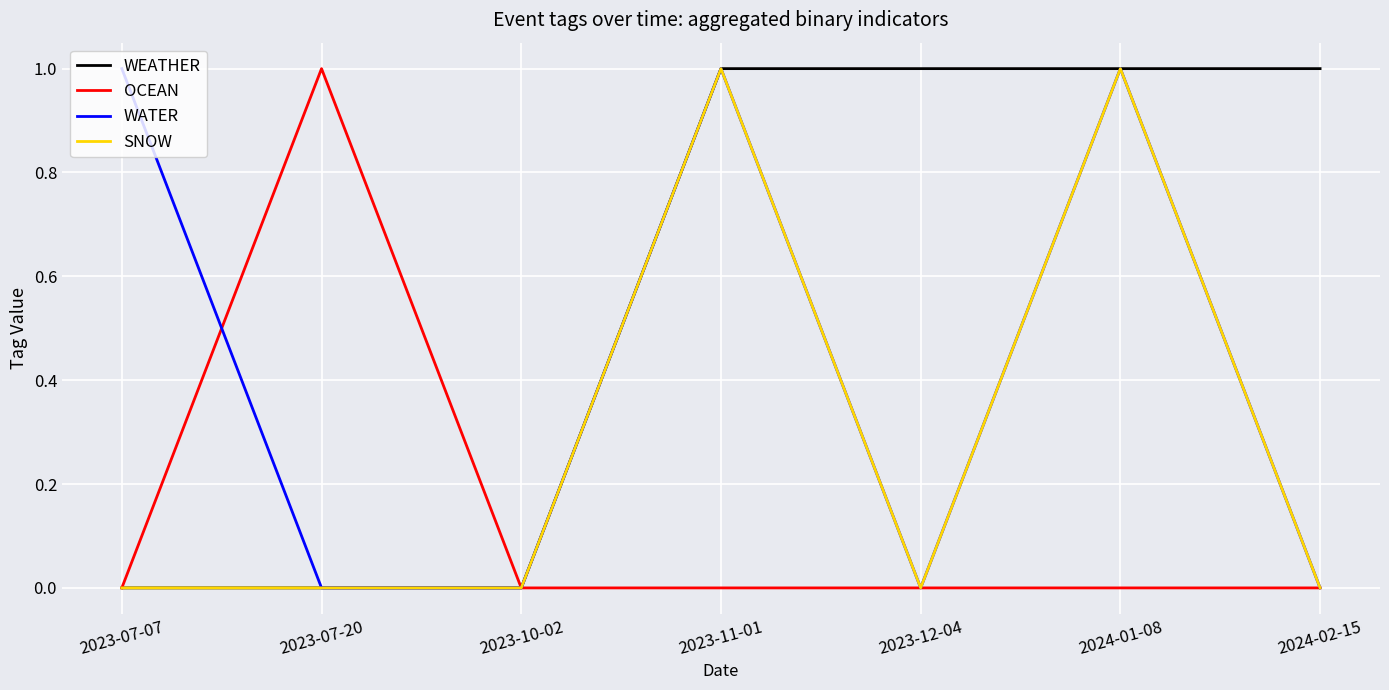

What position from the left is 2023-12-04?

5